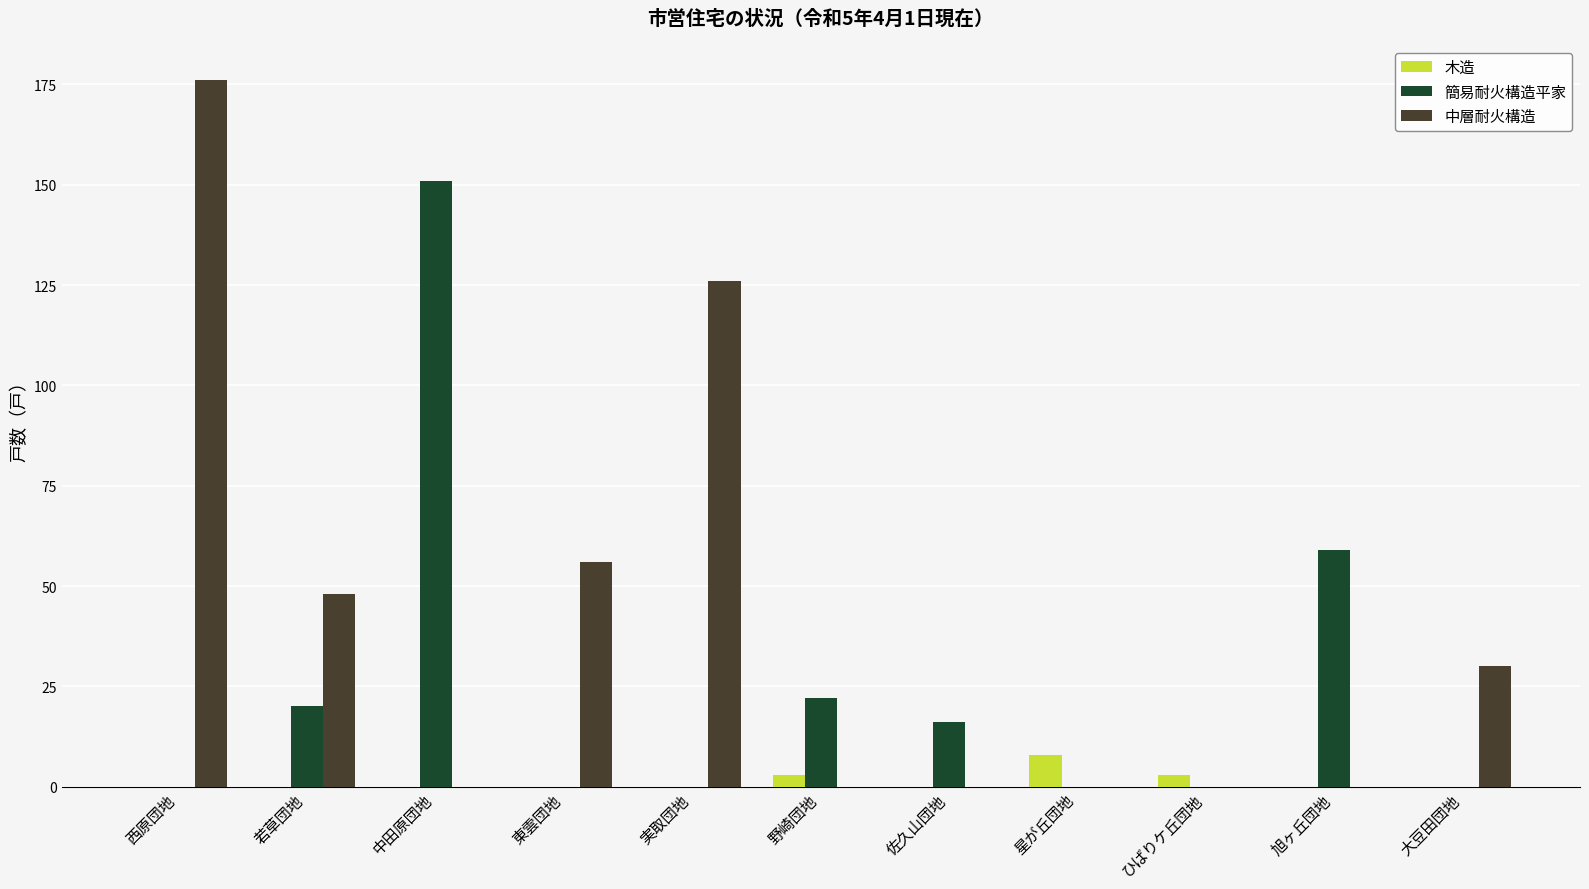

How many distinct data groups are displayed?

3